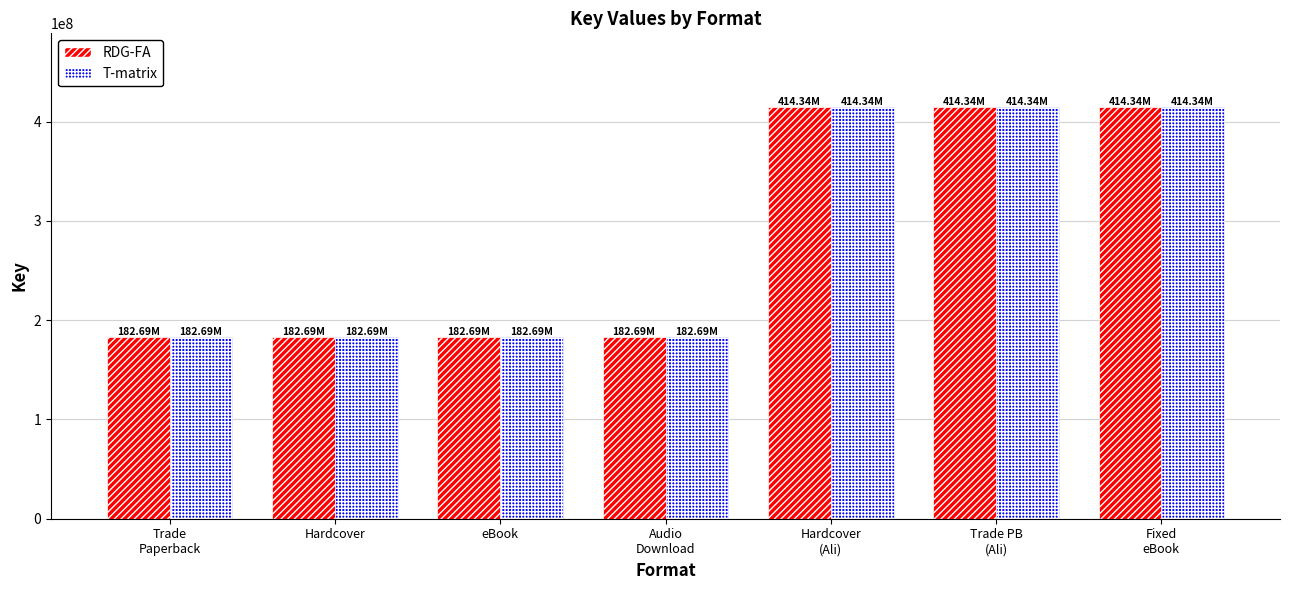

Is it true that T-matrix equals 414339473 at Trade PB
(Ali)?

True